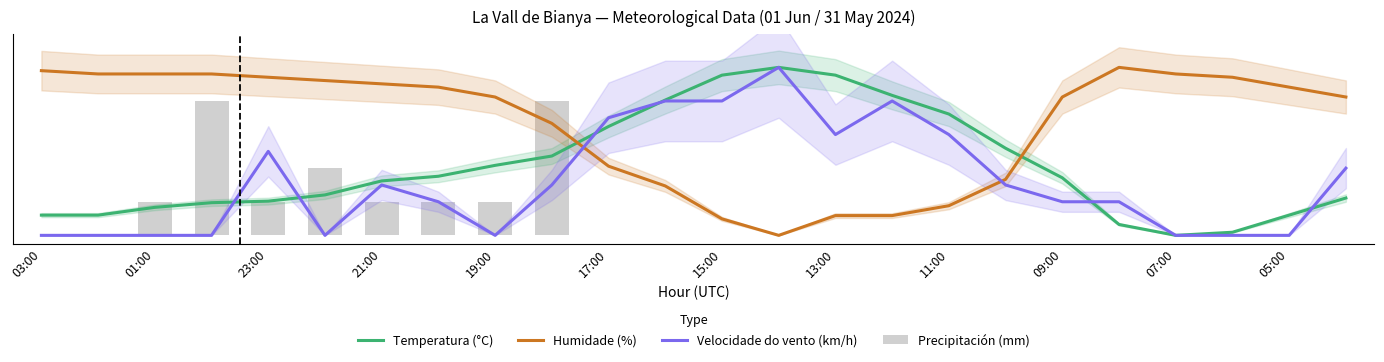

Are the bars grouped side by side (vs. stacked)?

Yes